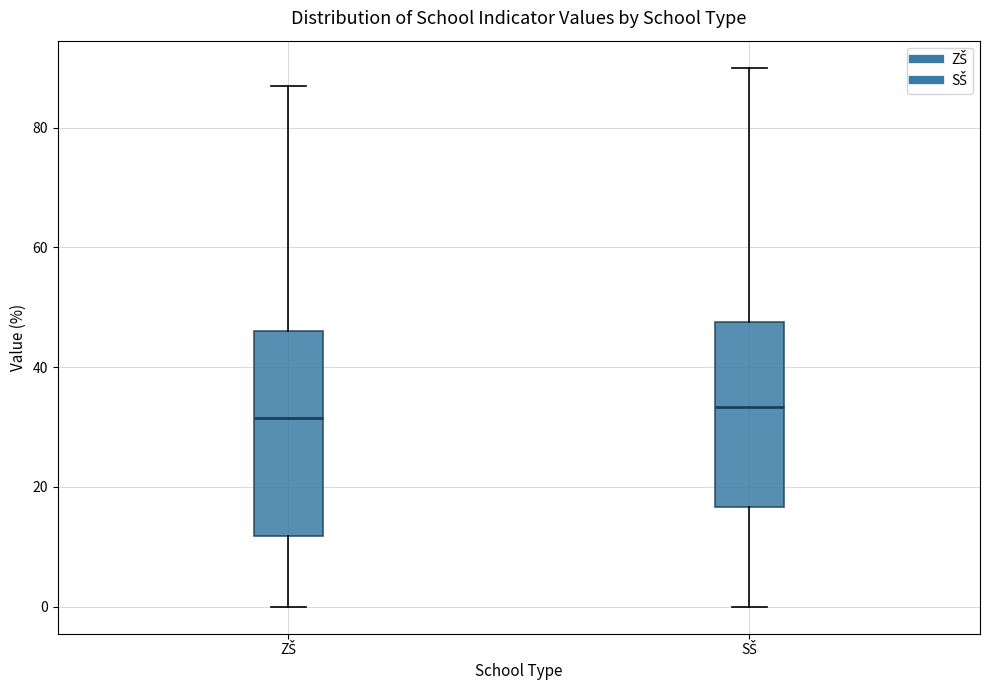

Reading left to right, read every box against the y-axis: the position of its median line, the range the box covers, and the ends of its whiskers. The values are not printed on the chart, so give them approximately, as read against the axis.

ZŠ: median 32, box 12 to 46, whiskers 0 to 86
SŠ: median 34, box 16 to 48, whiskers 0 to 90